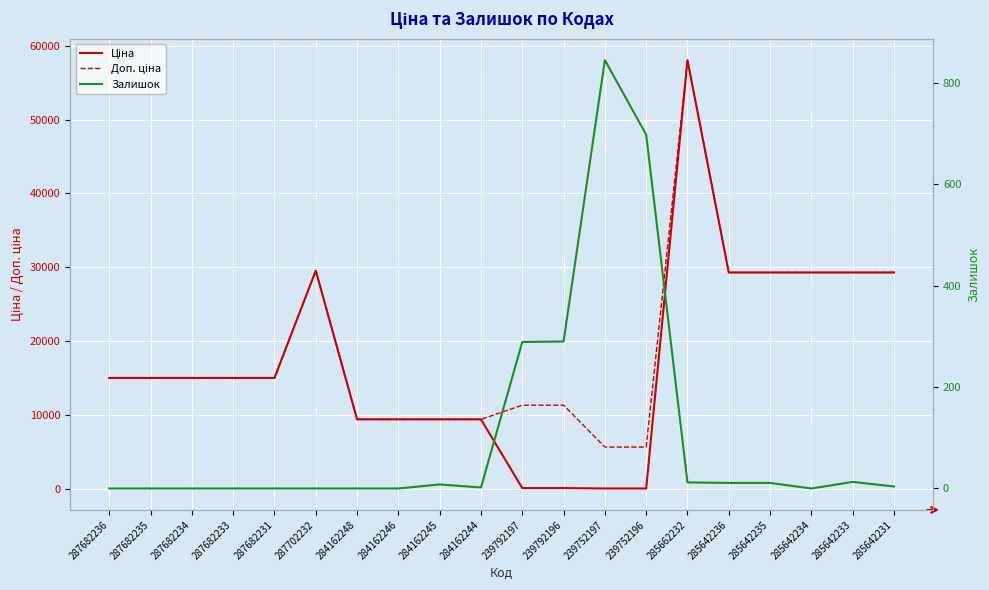

What is the difference between the second highest and minimum values in the Залишок series?

698.0